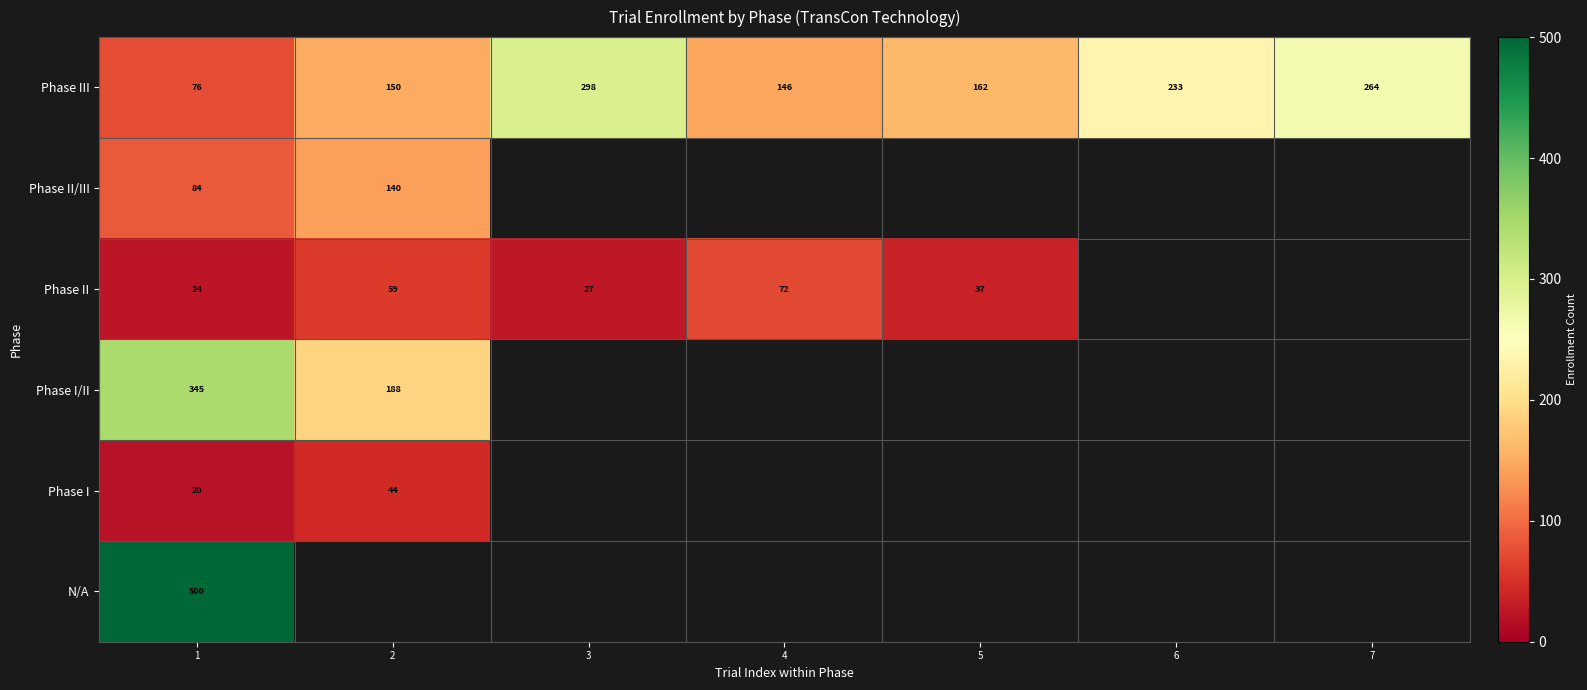

Count the number of categories in the chart.

7